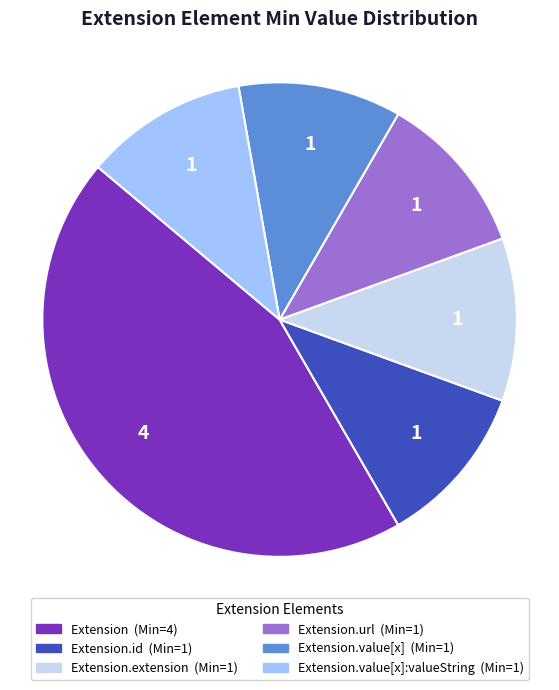

Count the number of slices in the pie.

6